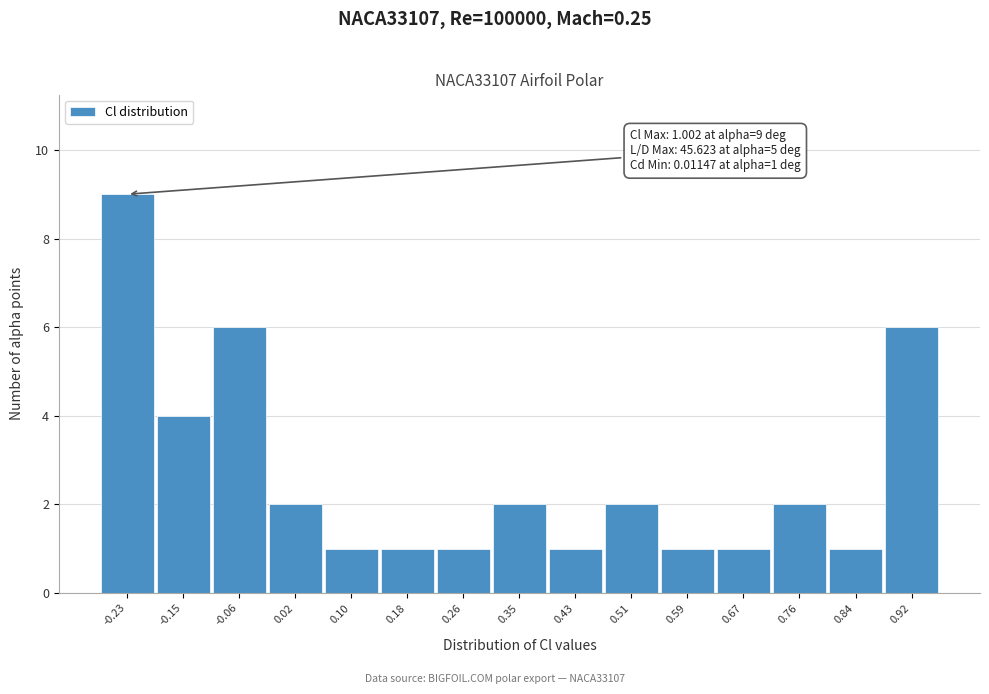

Reading left to right, transcribe all the data shown in this chart.

9	4	6	2	1	1	1	2	1	2	1	1	2	1	6